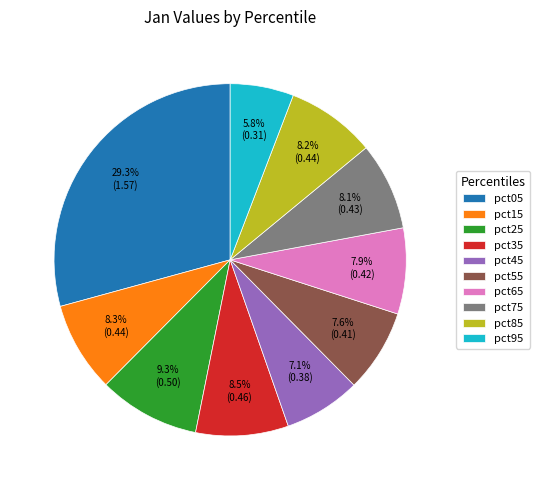

The pct25 slice represents 1% of the pie. True or false?

False